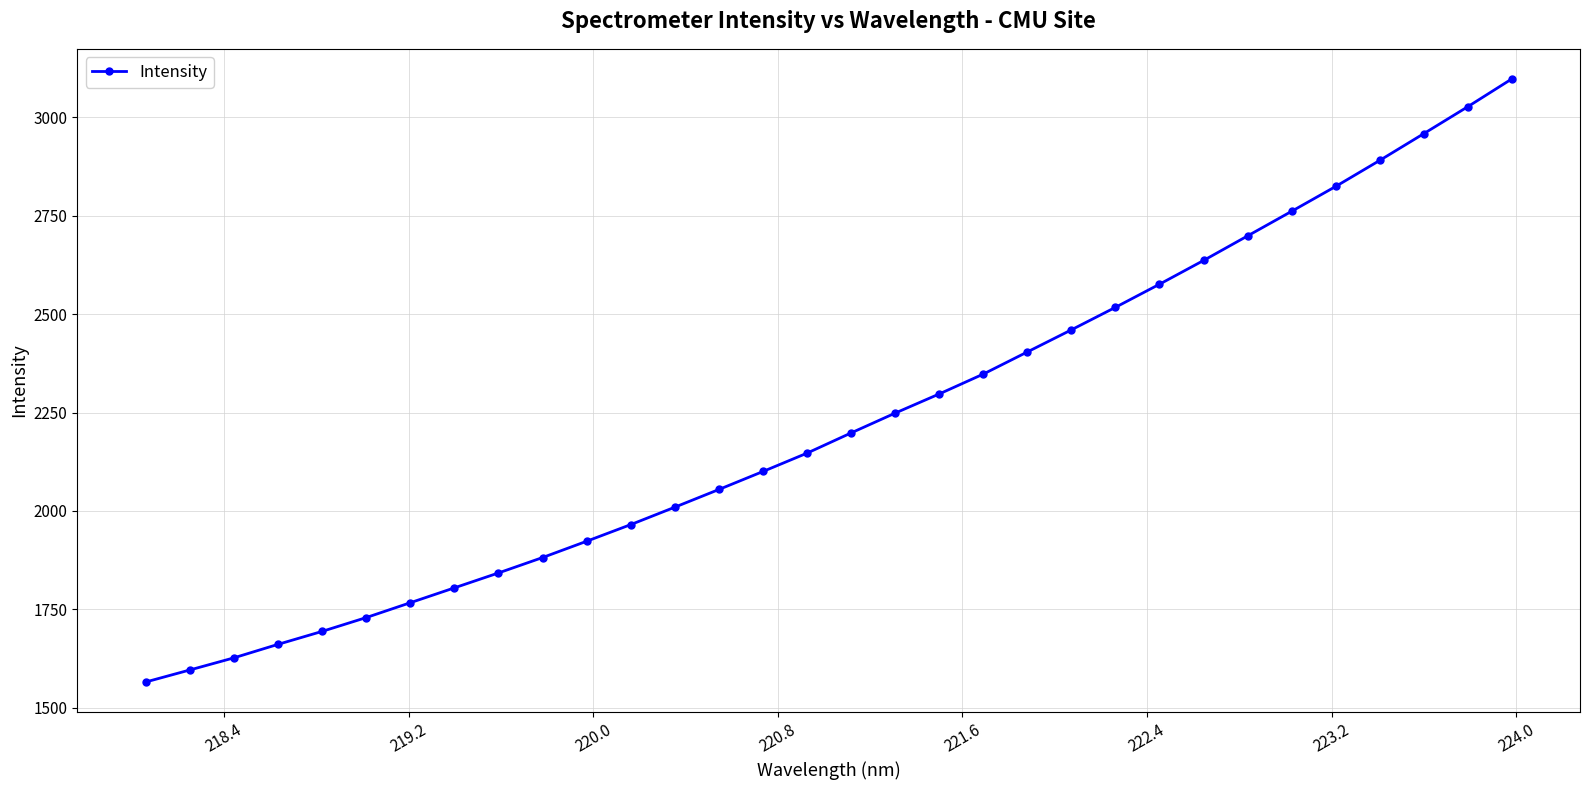

What is the difference between the maximum and second lowest values?

1502.3